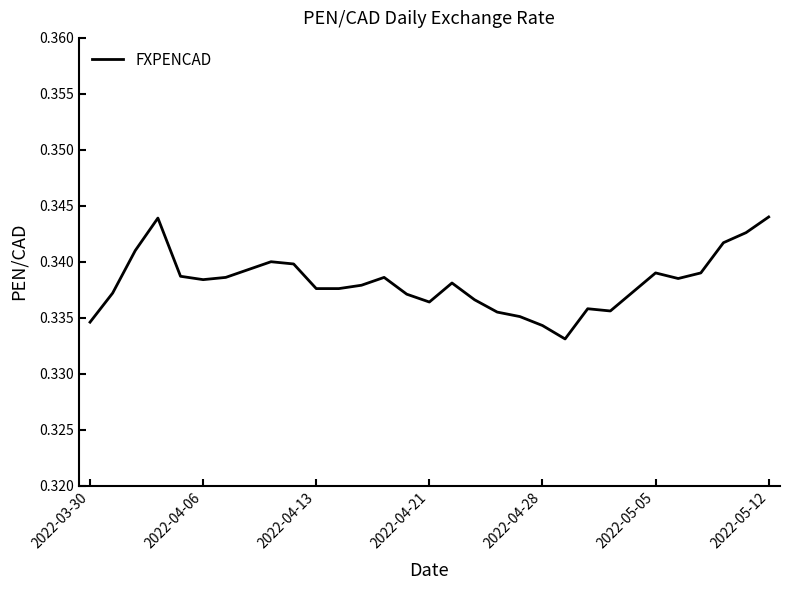

How many lines are shown in the chart?

1